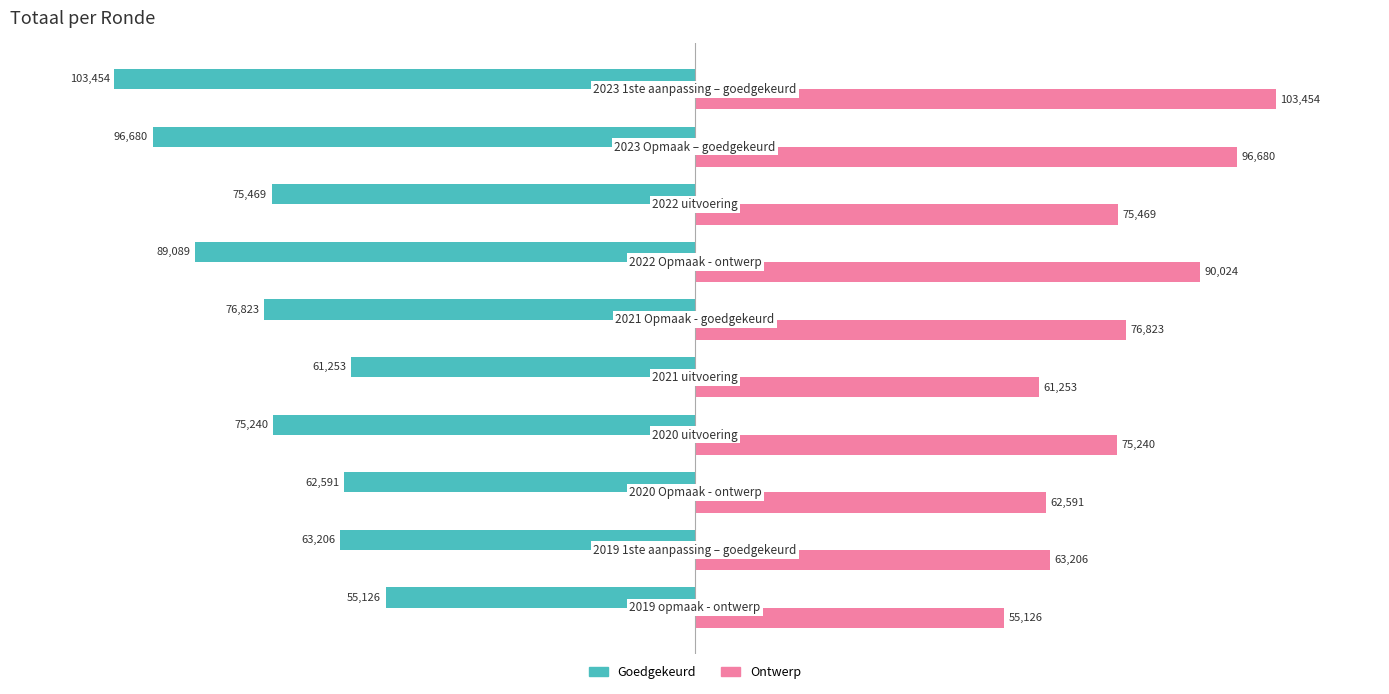

What is the sum of all Ontwerp values?

759866